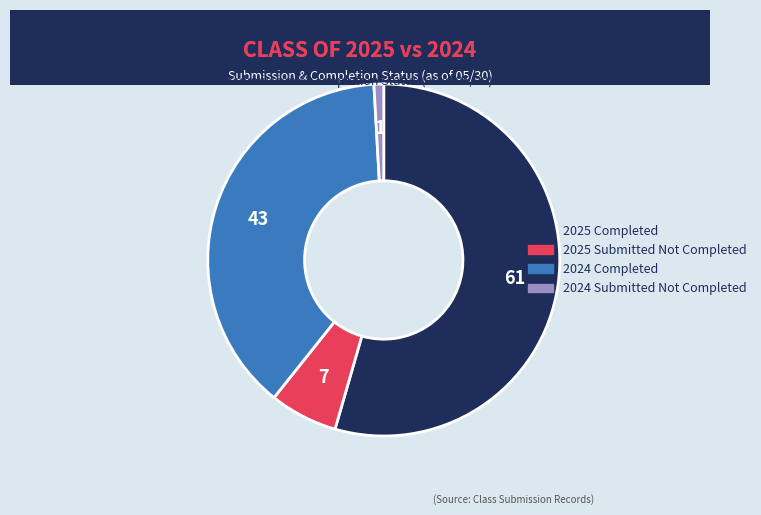

Is there any slice that represents more than half of the pie?

Yes